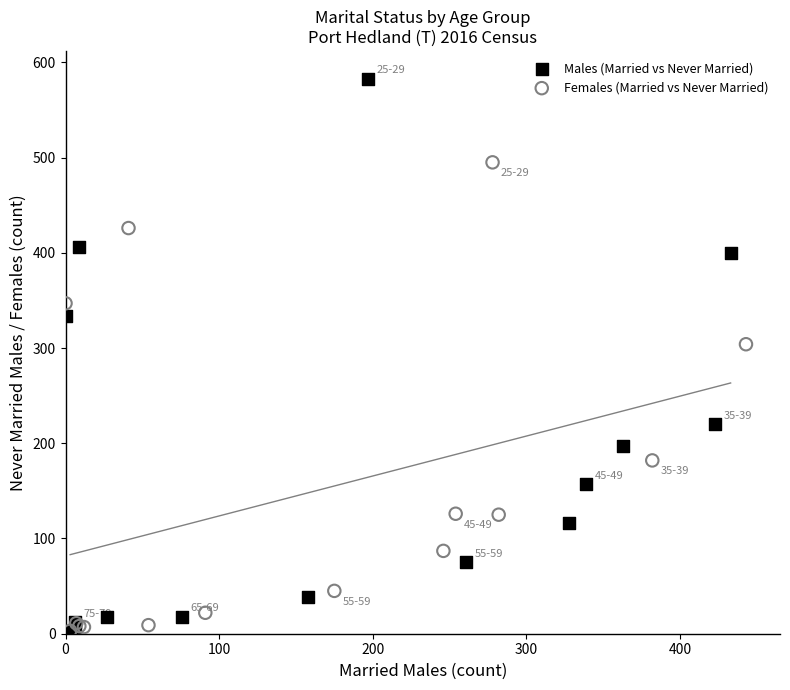

Which series has the largest Y range (max minus min)?

Males (Married vs Never Married)